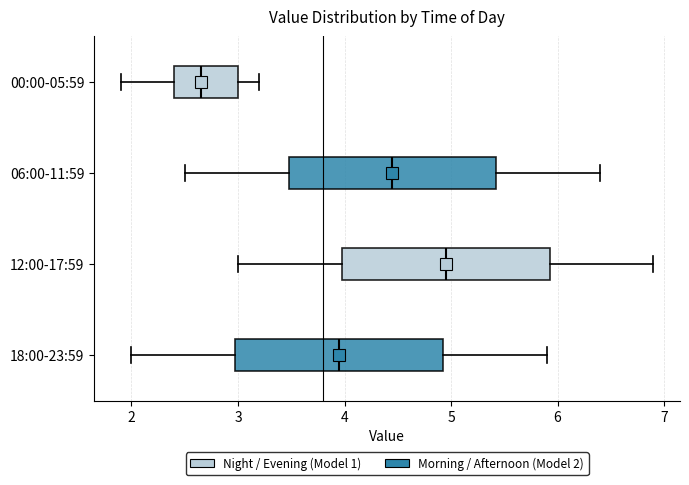

Reading bottom to top, transcribe this box plot: for each box, give where its median line is, the range the box spans, and where its two whiskers end, as read against the x-axis. The values are not printed on the chart, so give them approximately, as read against the axis.

18:00-23:59: median 4.0, box 3.0 to 4.9, whiskers 2.0 to 5.9
12:00-17:59: median 5.0, box 4.0 to 5.9, whiskers 3.0 to 6.9
06:00-11:59: median 4.5, box 3.5 to 5.4, whiskers 2.5 to 6.4
00:00-05:59: median 2.7, box 2.4 to 3.0, whiskers 1.9 to 3.2